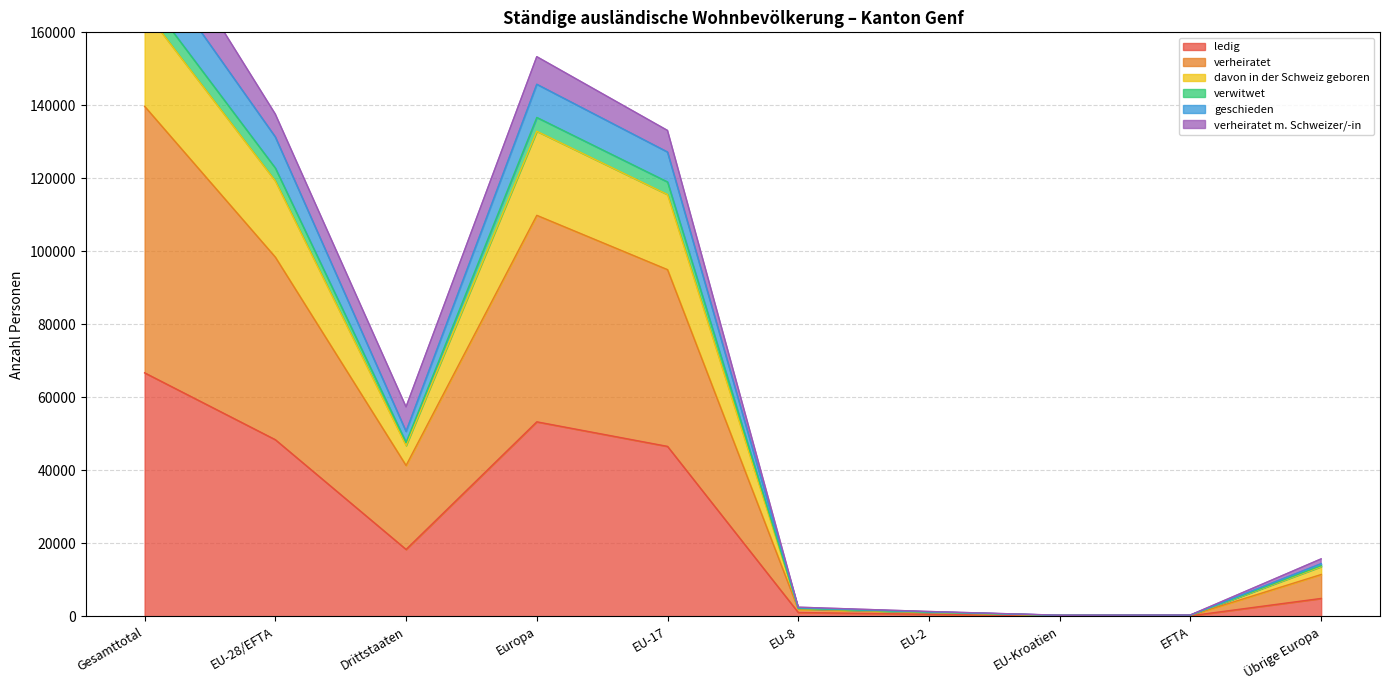

True or false: verwitwet has a value of 55303 at Gesamttotal.

False